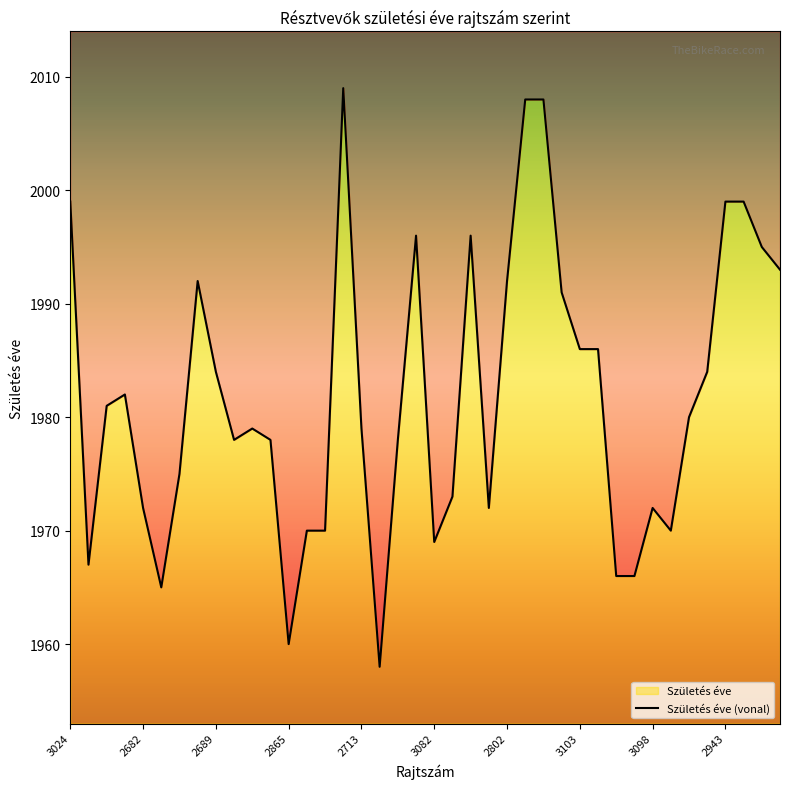

What is the difference between the values at 2865 and 3053?

35